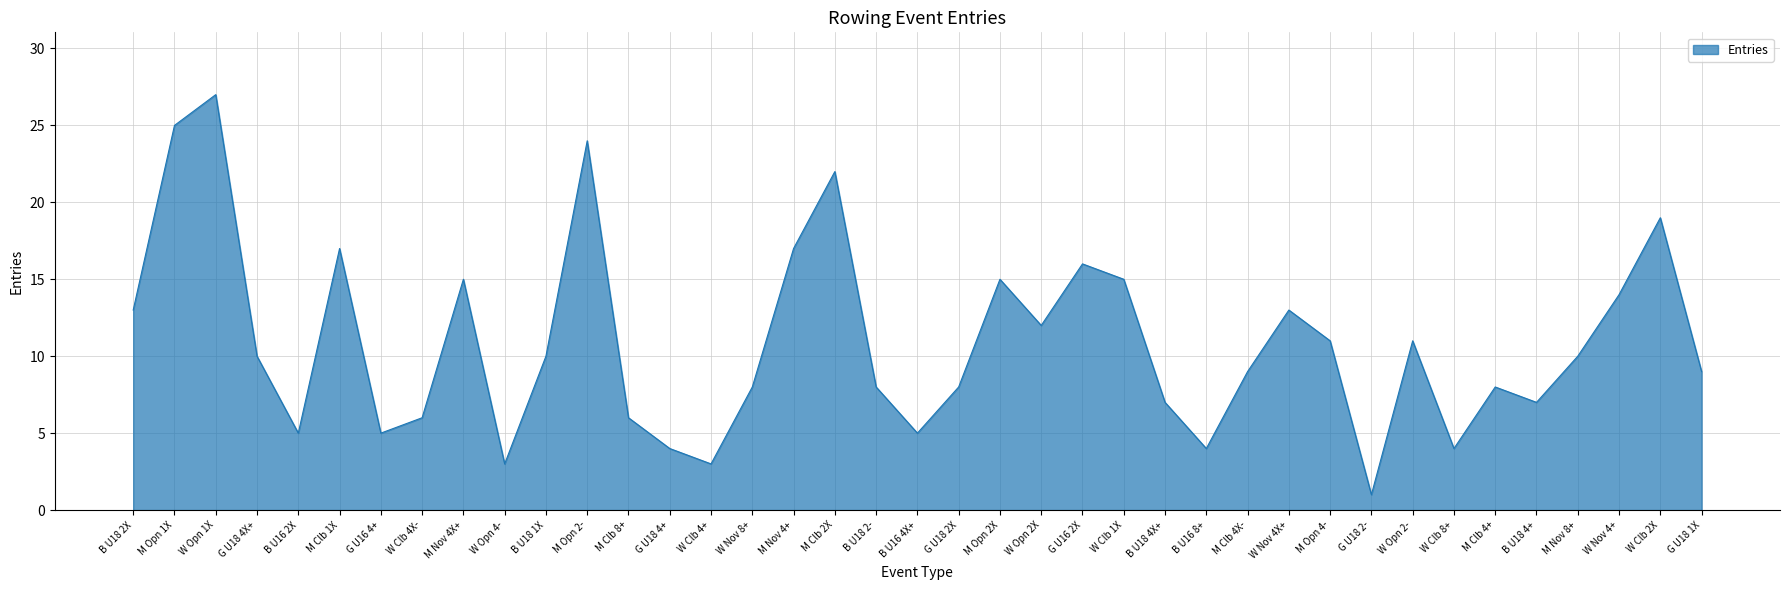

Where is the data nearest to the value 14?

W Nov 4+